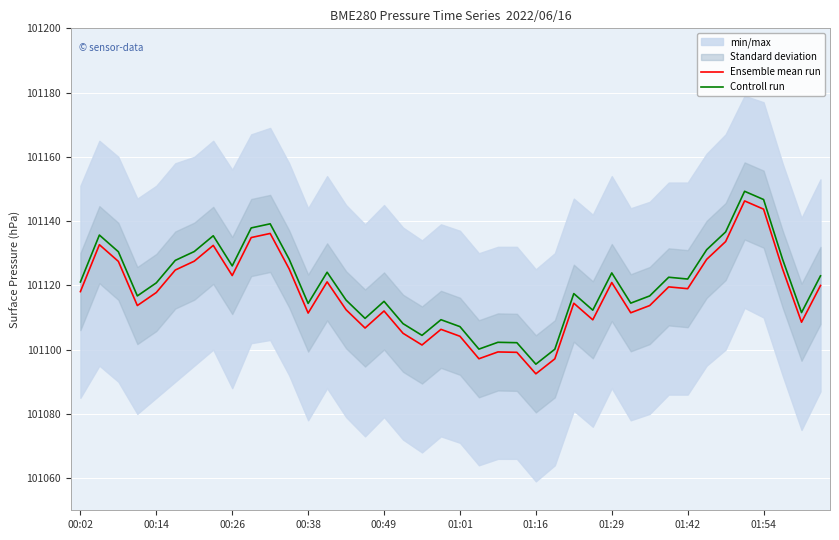

What is the spread (max minus min) of values at 30?

3.0